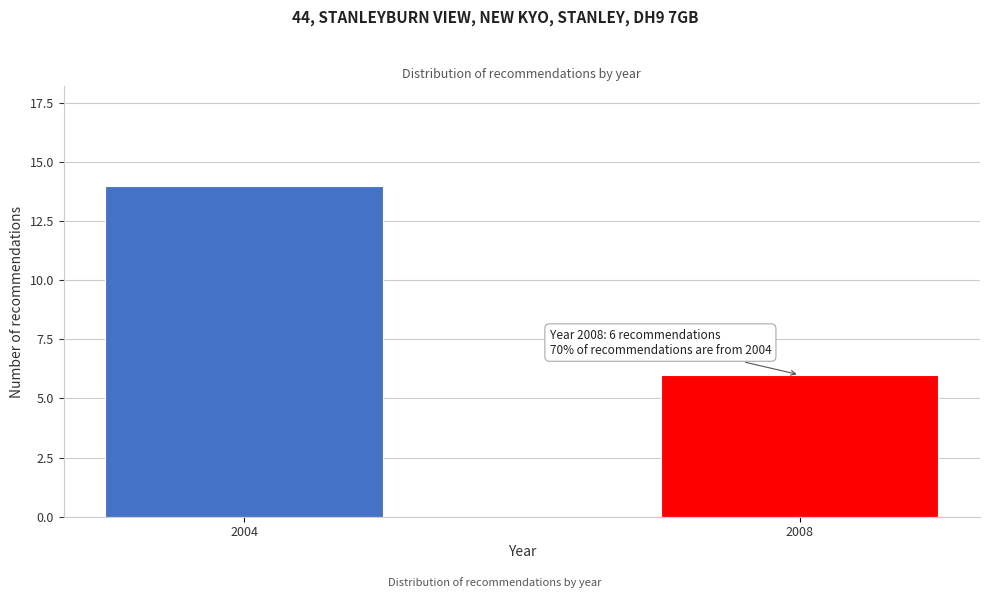

Reading left to right, what are all the values shown in this chart?

14	6